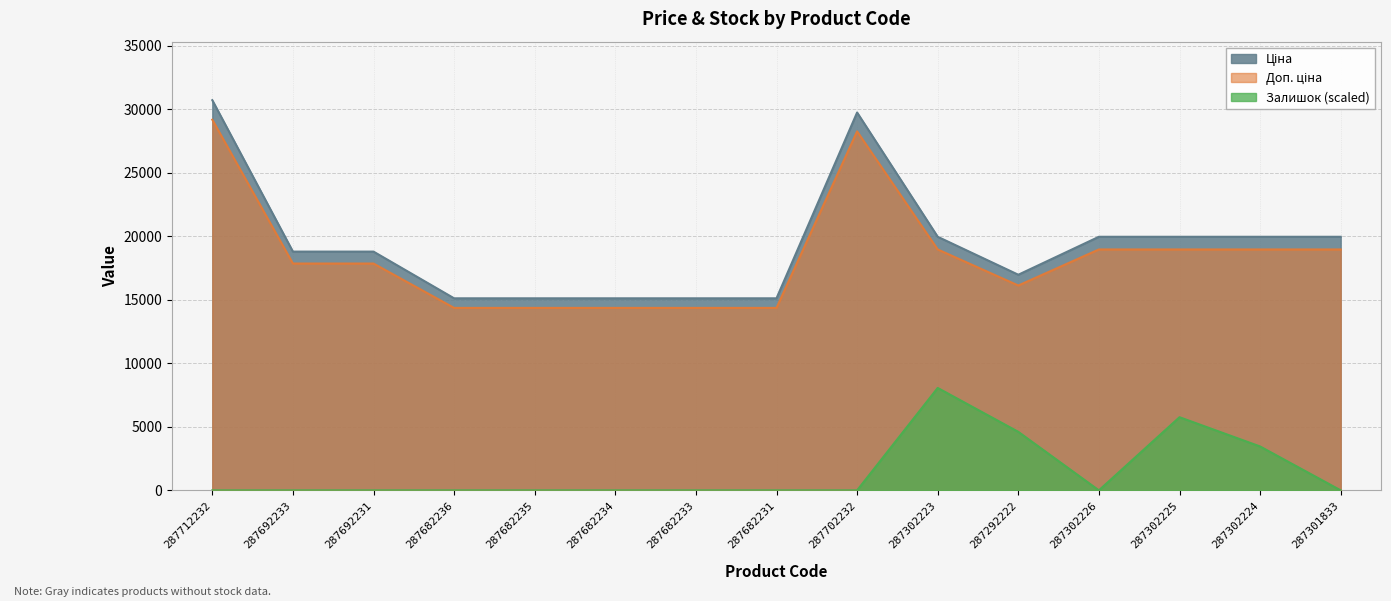

What is the label of the 4th point from the left?

287682236